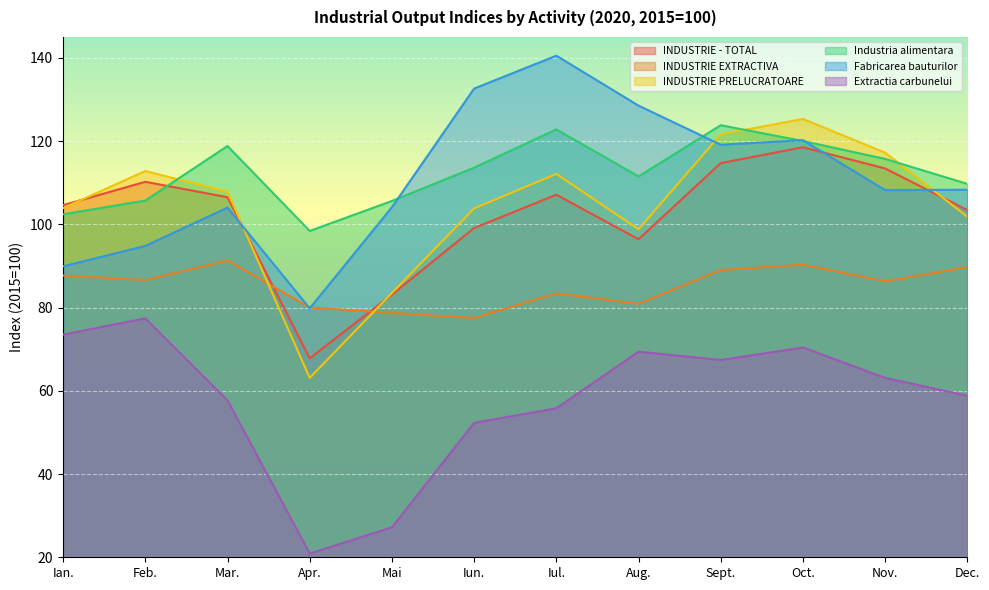

How many data points in Fabricarea bauturilor are above 108?

7